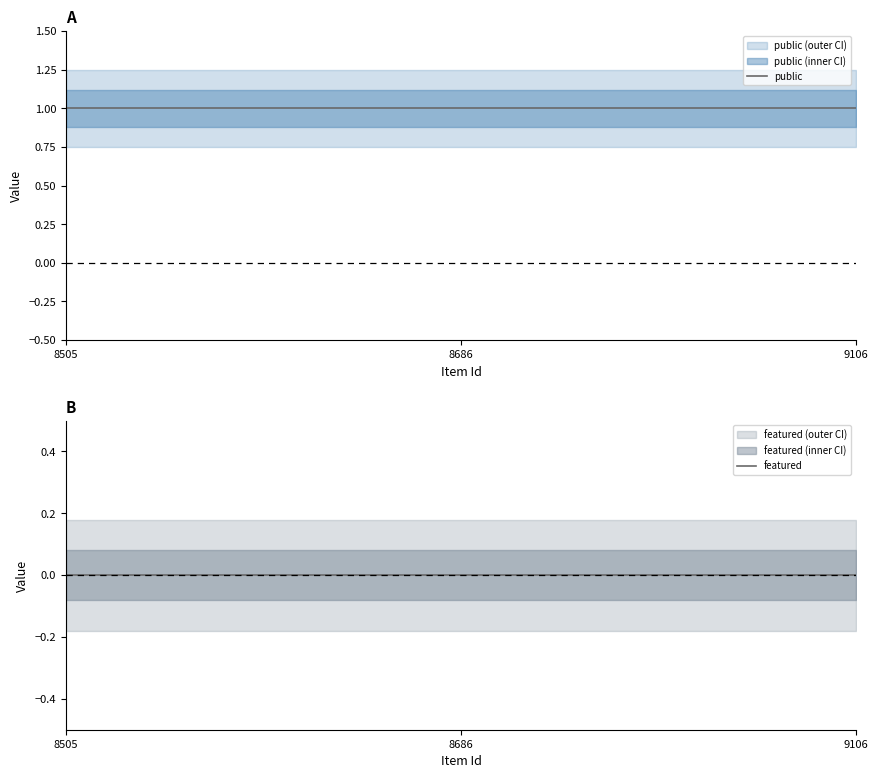

Which has a higher value, 9106 or 8686?

9106